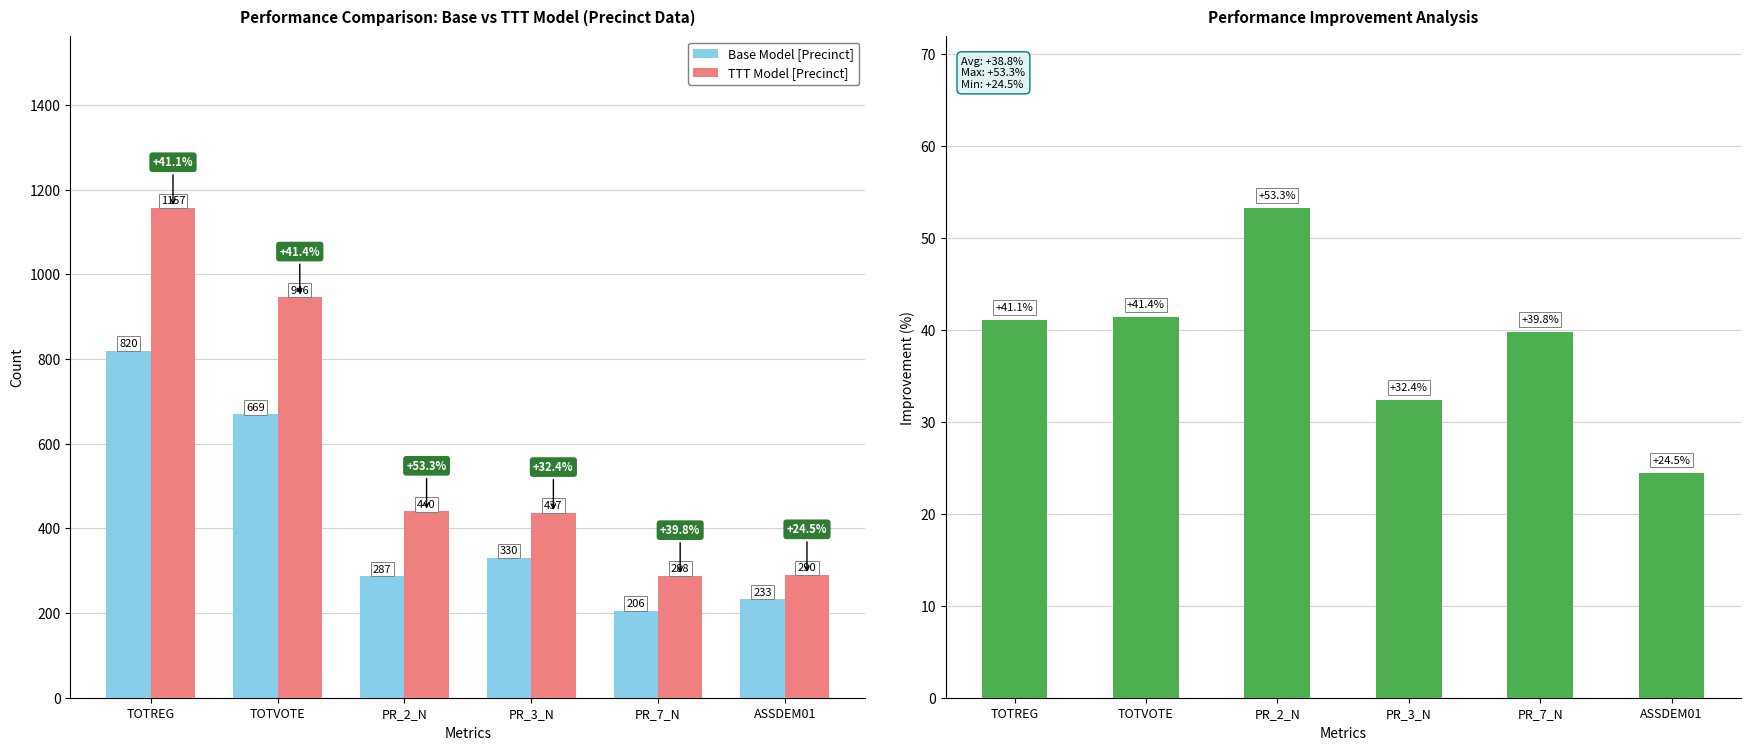

What position from the left is PR_7_N?

5